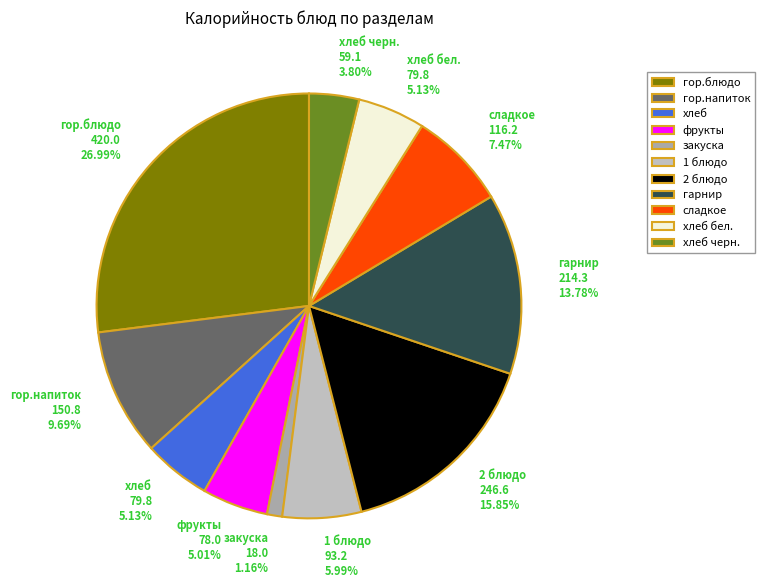

Which slice is the smallest?

закуска